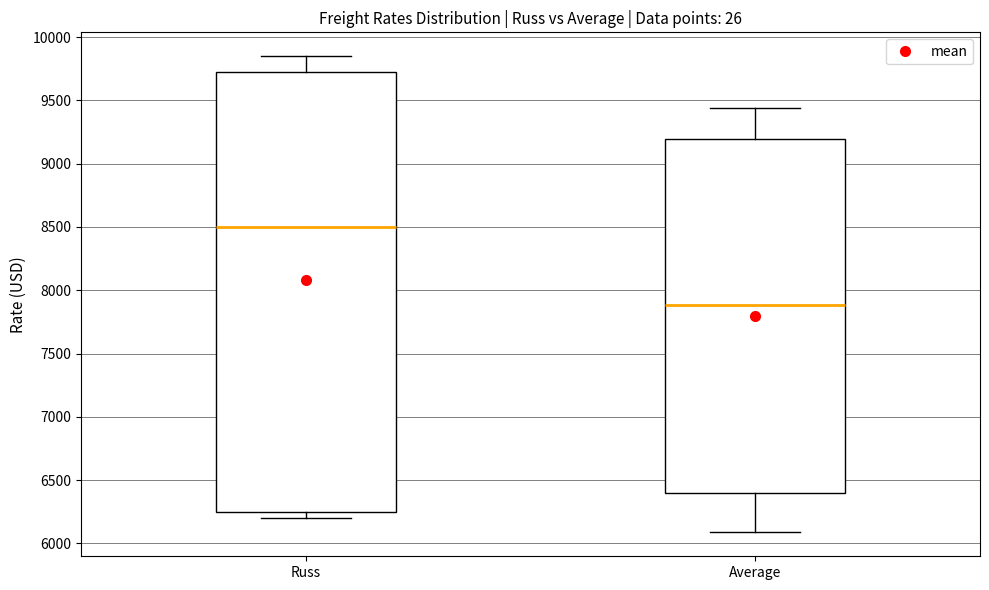

Reading left to right, read every box against the y-axis: the position of its median line, the range the box covers, and the ends of its whiskers. The values are not printed on the chart, so give them approximately, as read against the axis.

Russ: median 8500, box 6250 to 9750, whiskers 6200 to 9850
Average: median 7900, box 6400 to 9200, whiskers 6100 to 9450